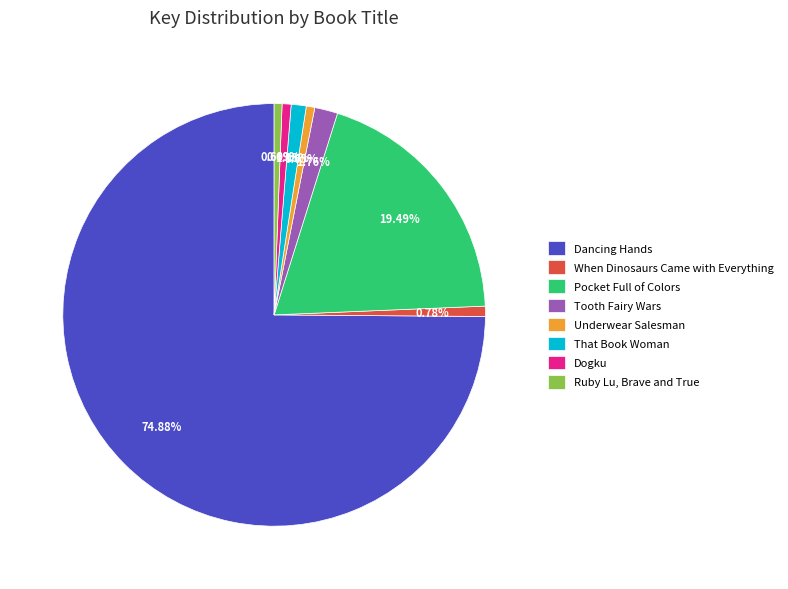

What is the largest slice in the pie chart?

Dancing Hands